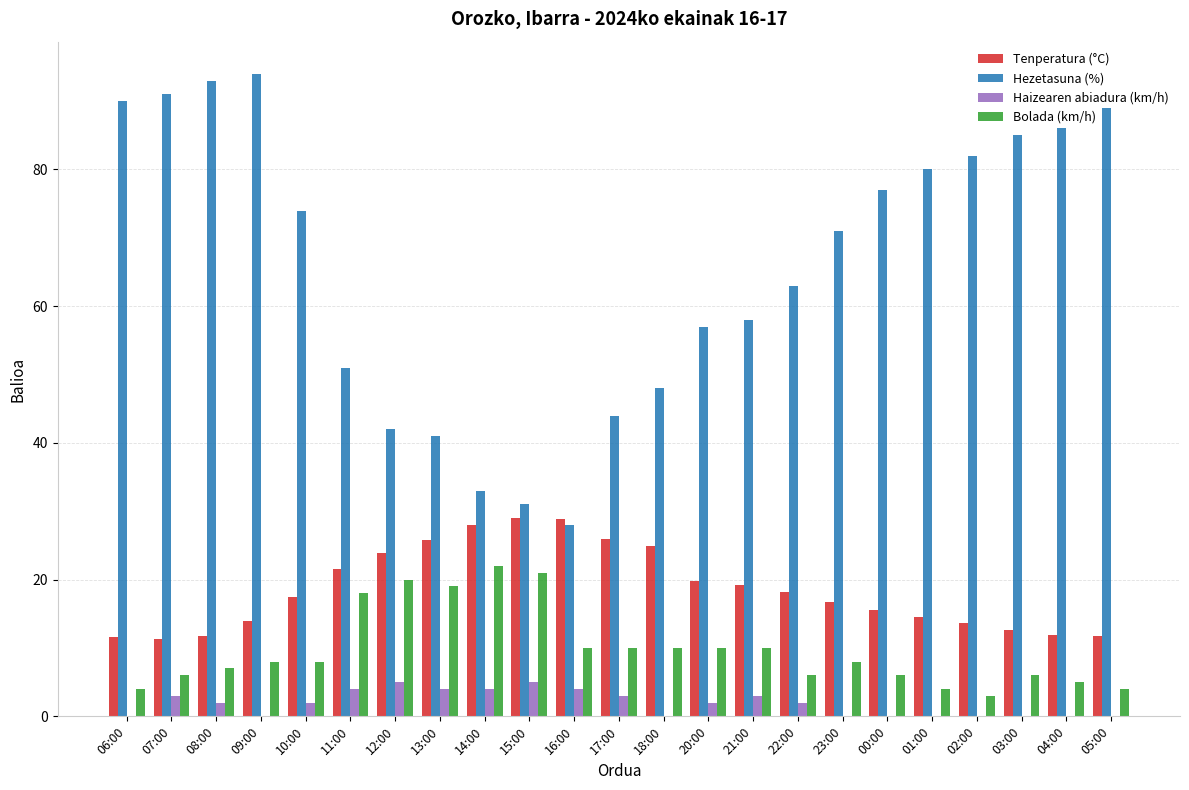

How many data points does each series have?

23